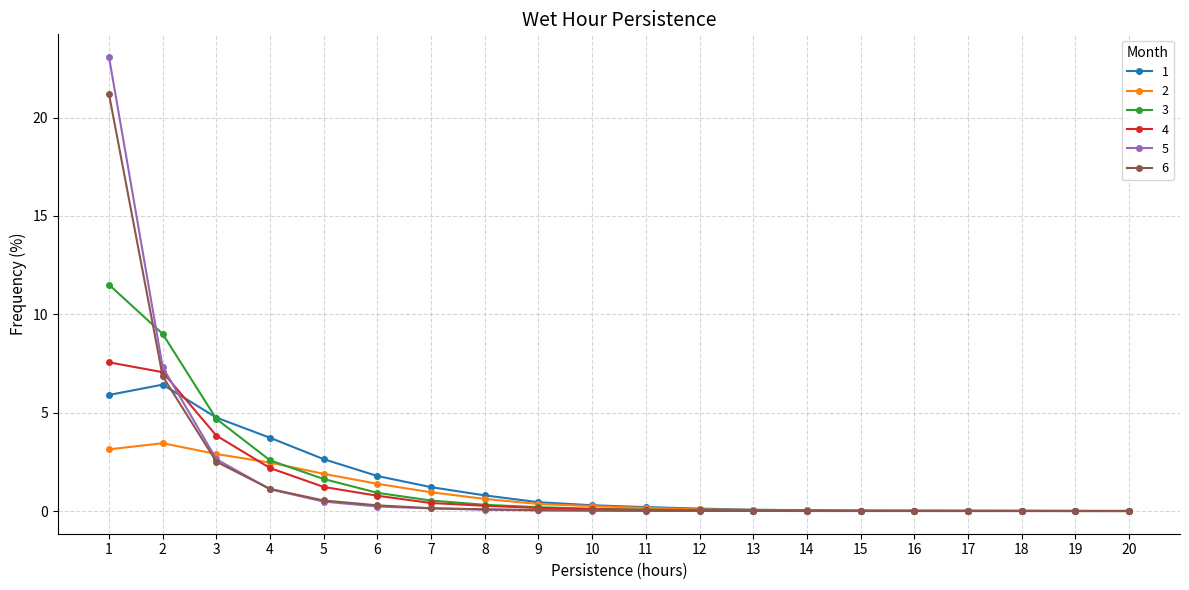

What is the maximum value shown in the chart?

23.1